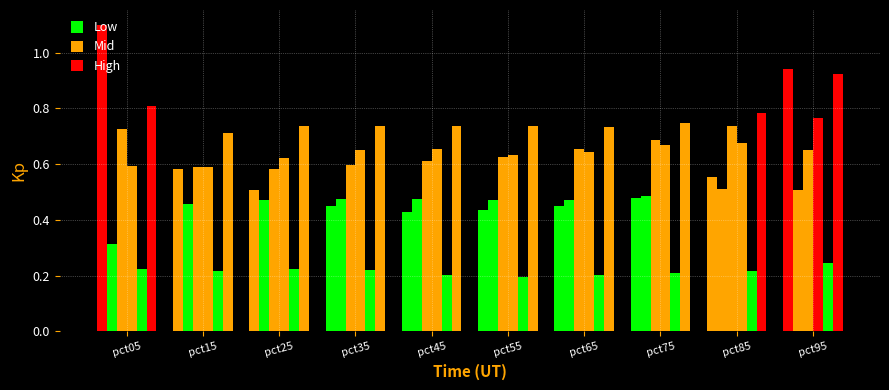

How many bars are there in total?

60